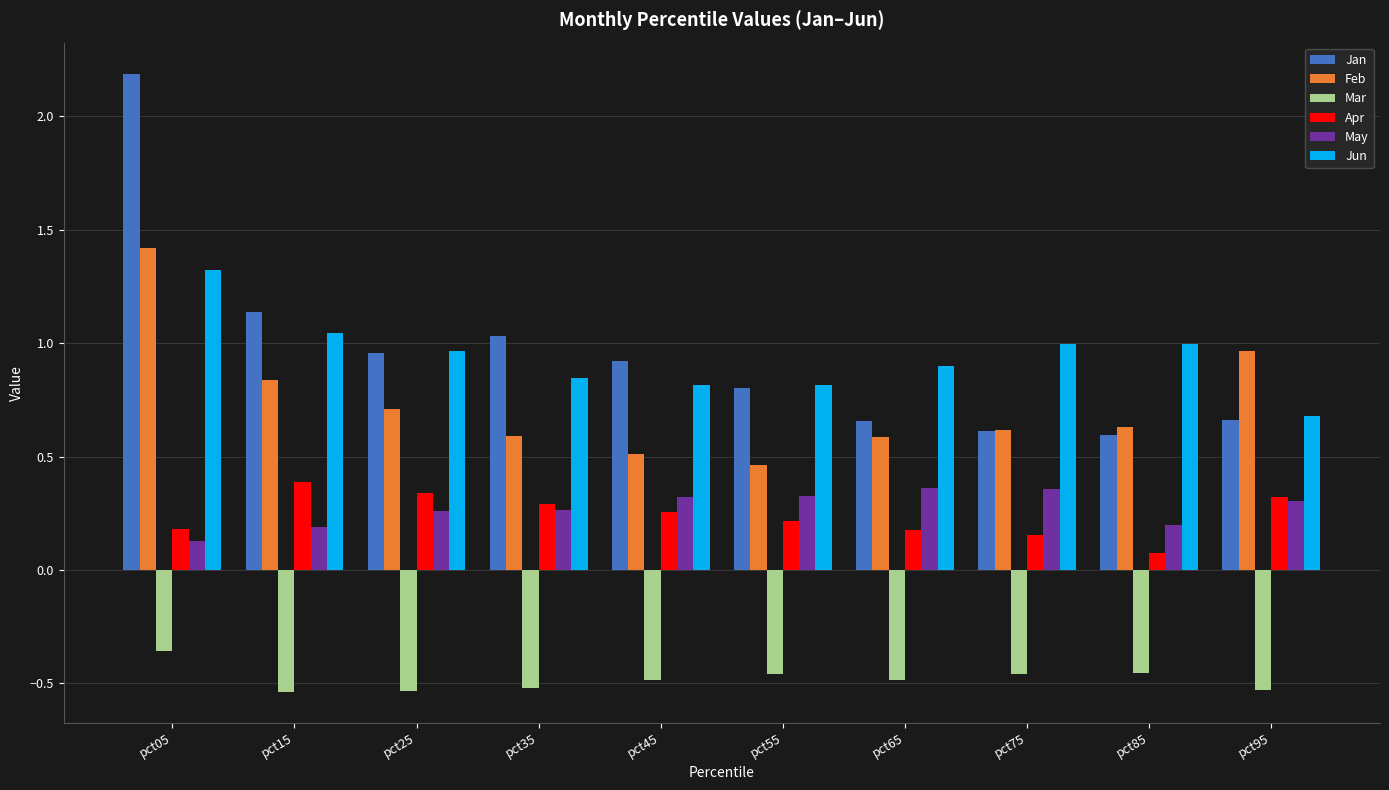

Is it true that Jun equals 0.6 at pct15?

False